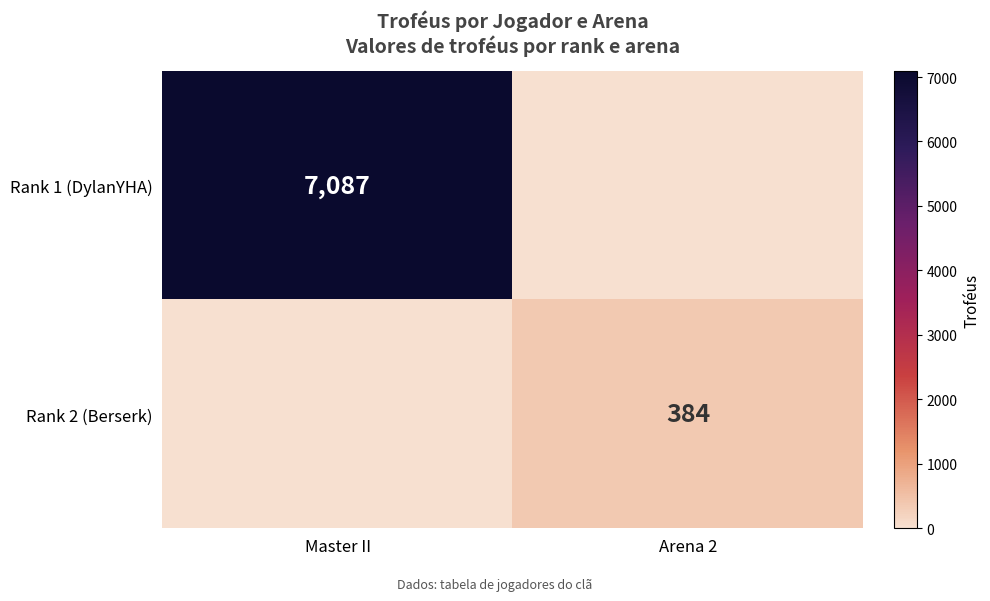

The value of Rank 2 (Berserk) at Arena 2 is 384. True or false?

True